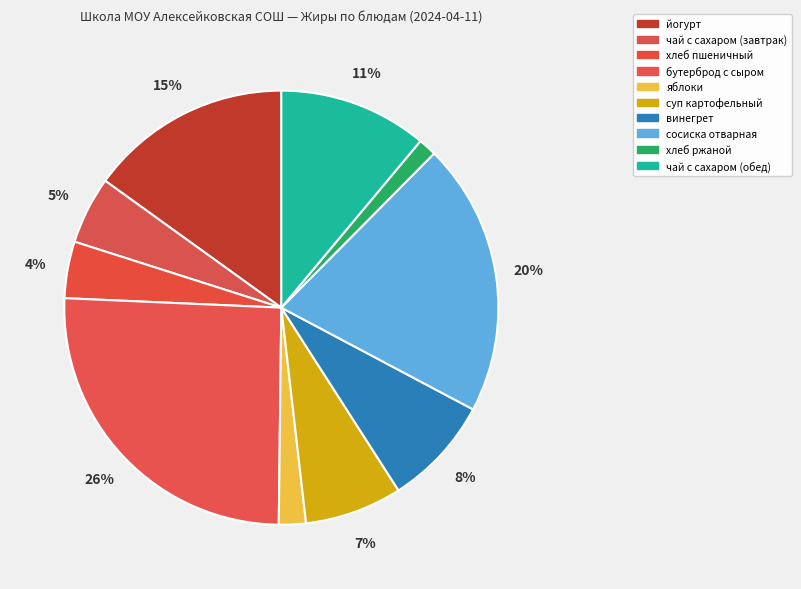

What is the change in value from суп картофельный to хлеб ржаной?

-2.4